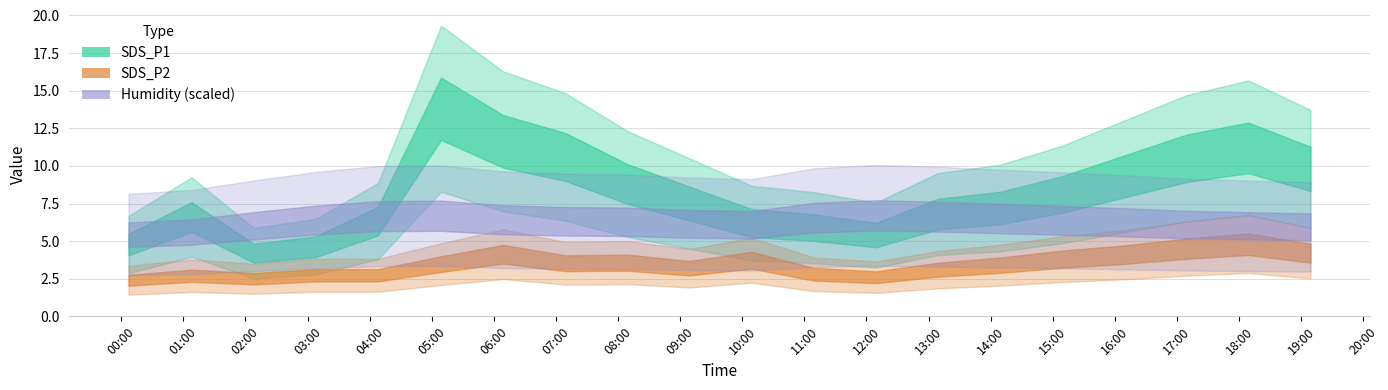

Which category has the highest value in the SDS_P2 series?

18